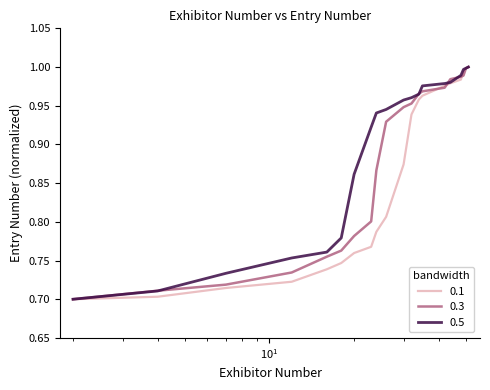

Rank the series by their average value, from highest to lowest.

0.5, 0.3, 0.1